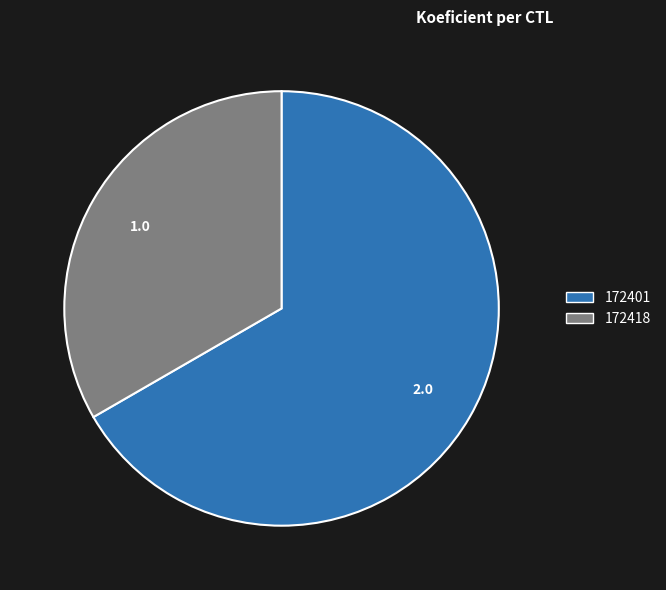

Which slice is the smallest?

172418